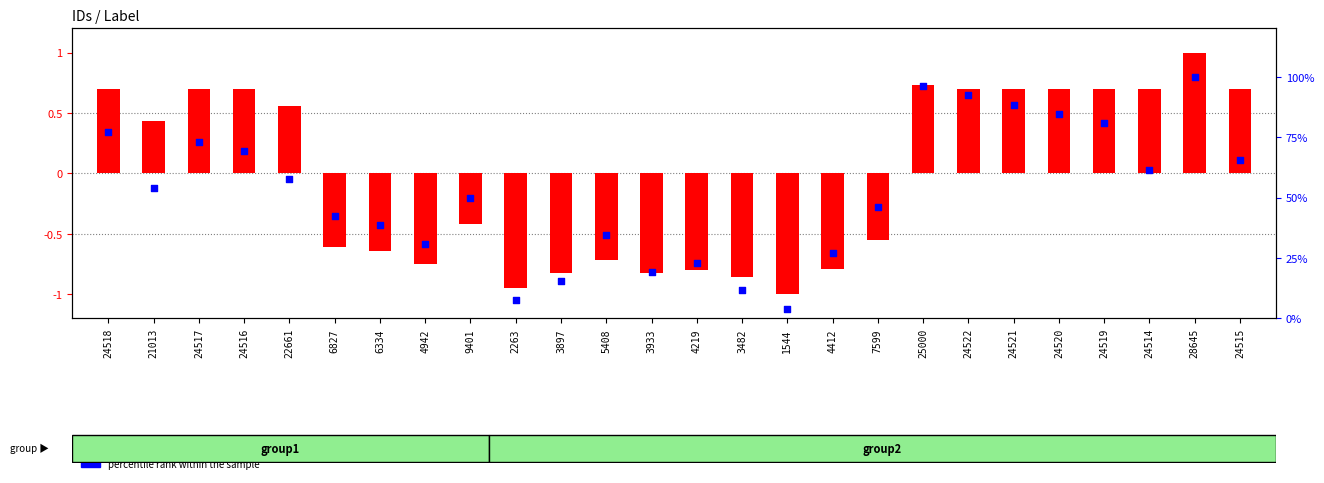

Which series has the widest spread of Y values?

percentile rank within the sample